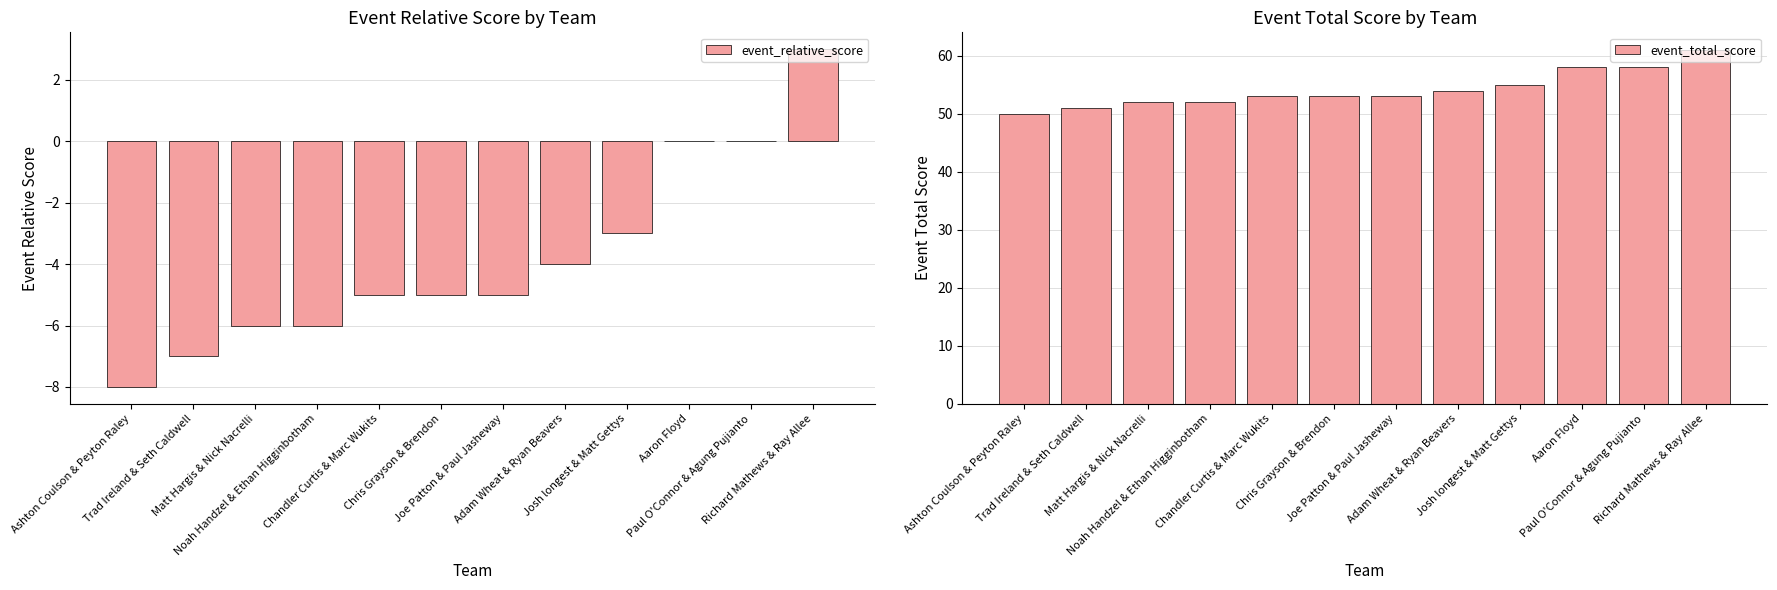

At how many categories does at least one series exceed 35?

12